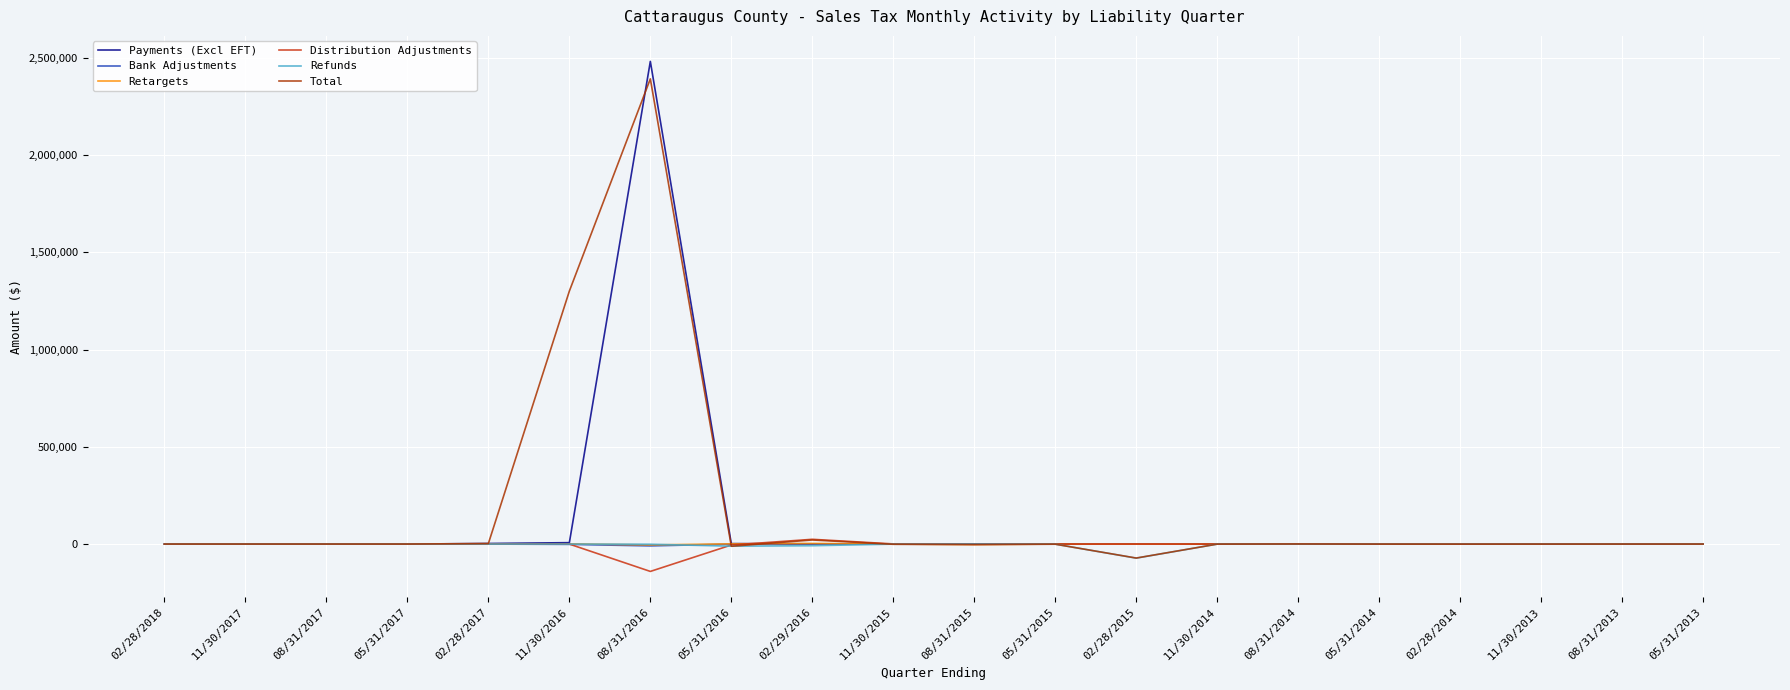

Read the Retargets value at 11/30/2015.

-4.6